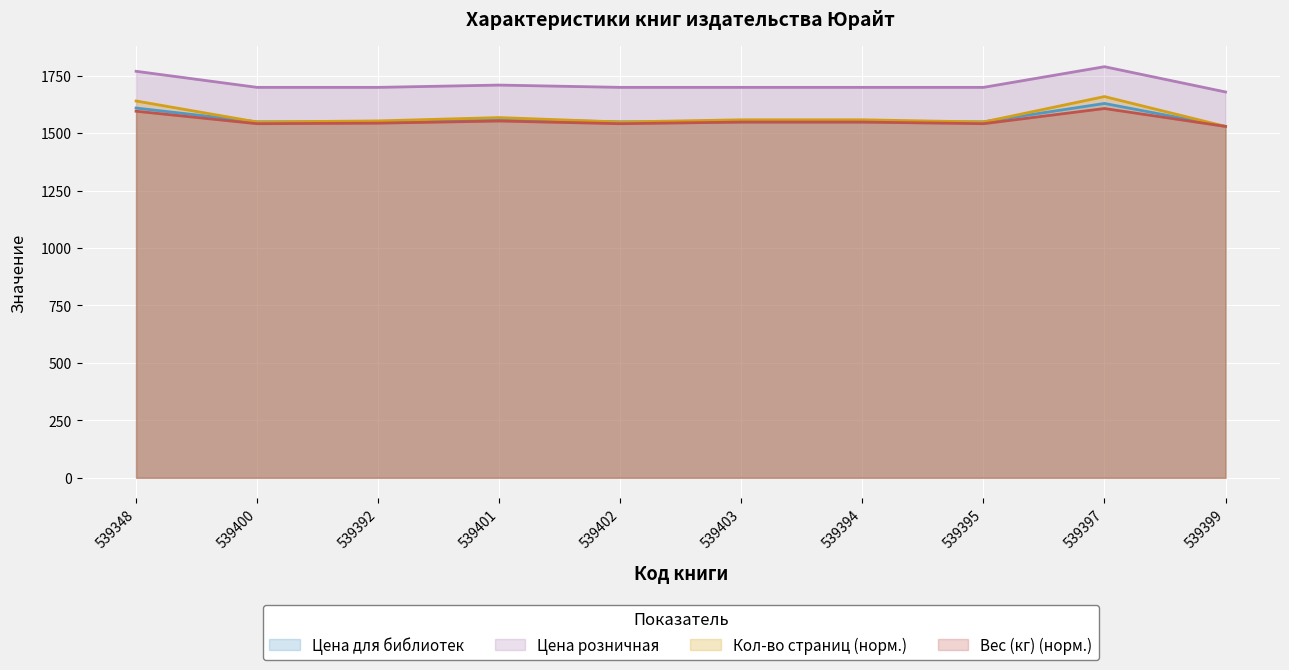

The Кол-во страниц series shows 334.0 at 539394. True or false?

False